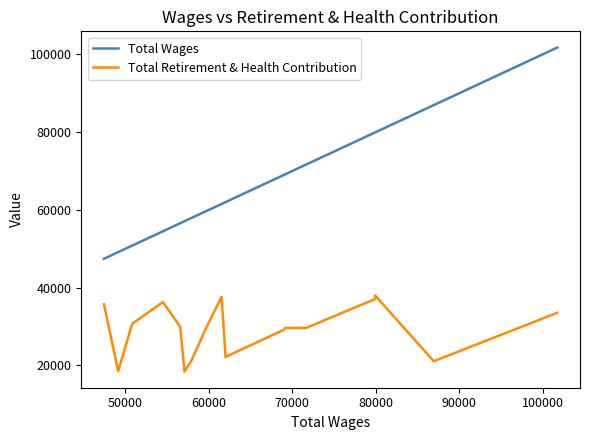

What is the highest value of the Total Retirement & Health Contribution series?

37991